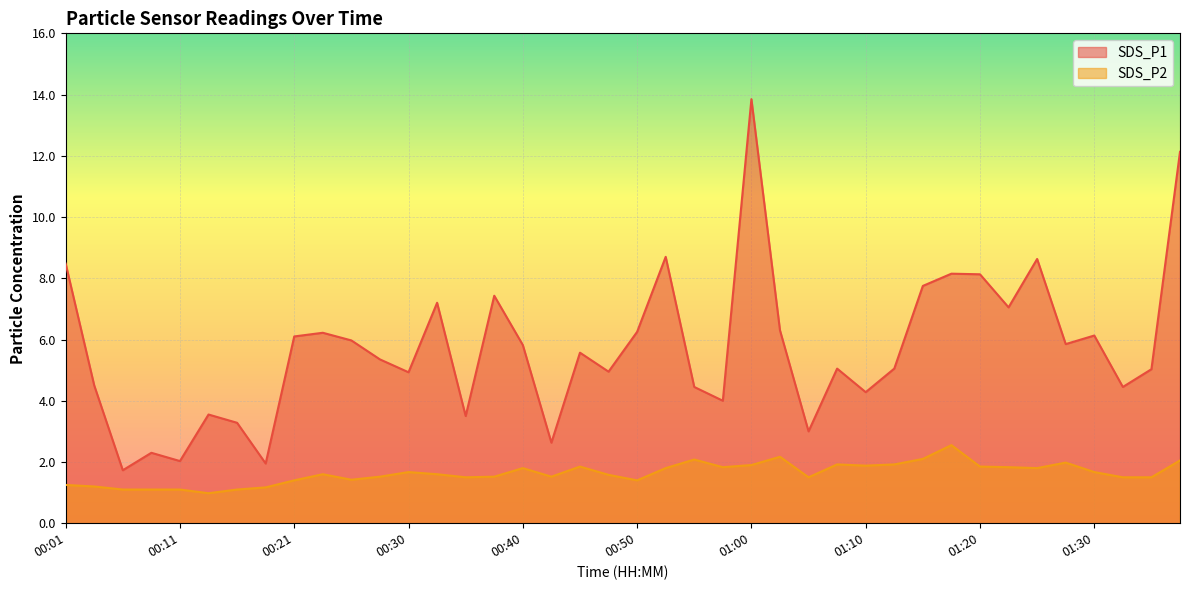

What is the label of the 14th point from the left?

00:33